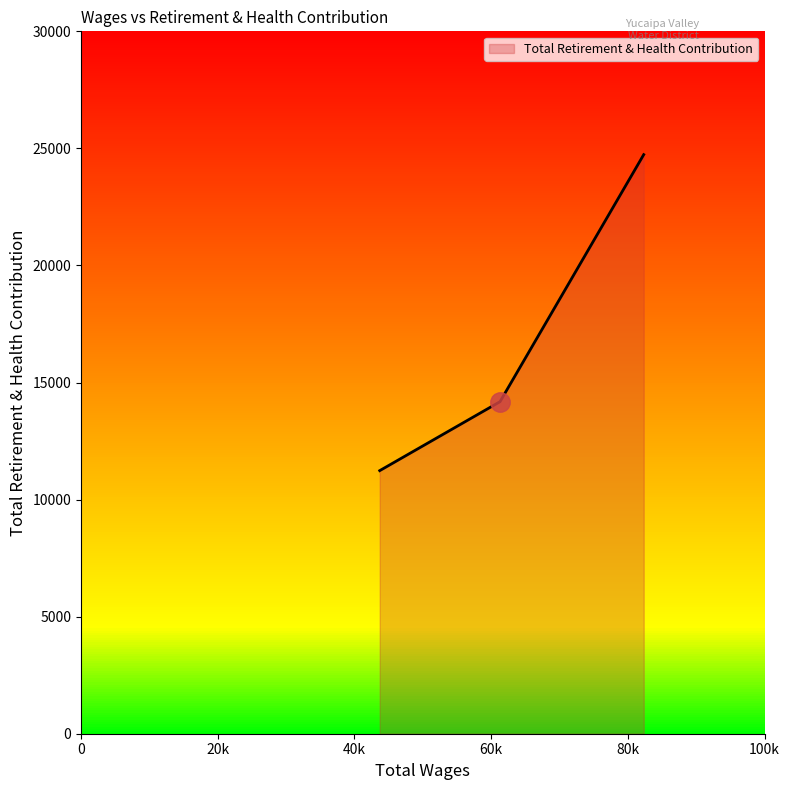

Count the number of categories in the chart.

3